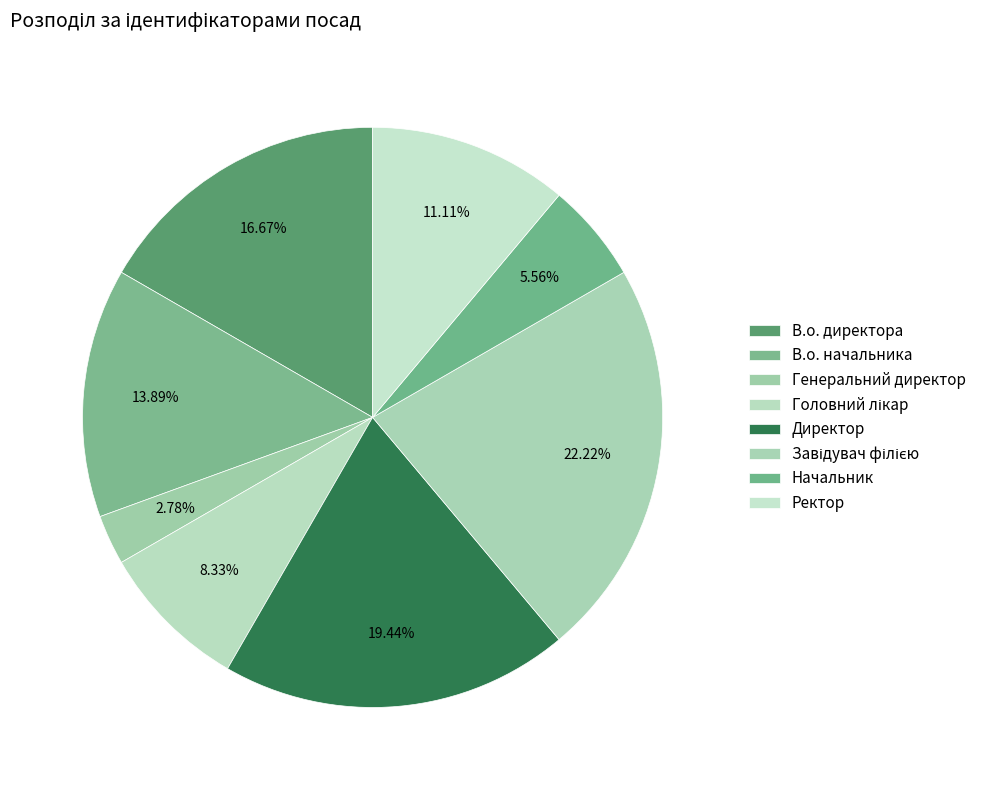

How many slices are in this pie chart?

8